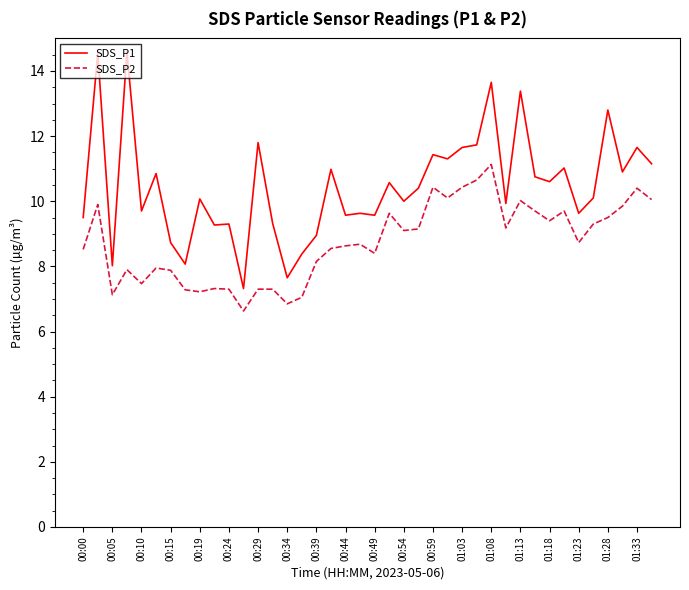

Which series has the largest range (max minus min)?

SDS_P1